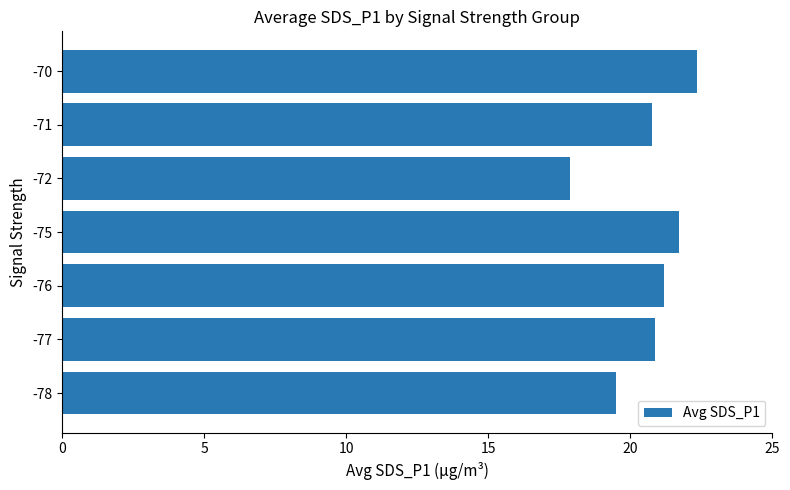

What is the average value?

20.6